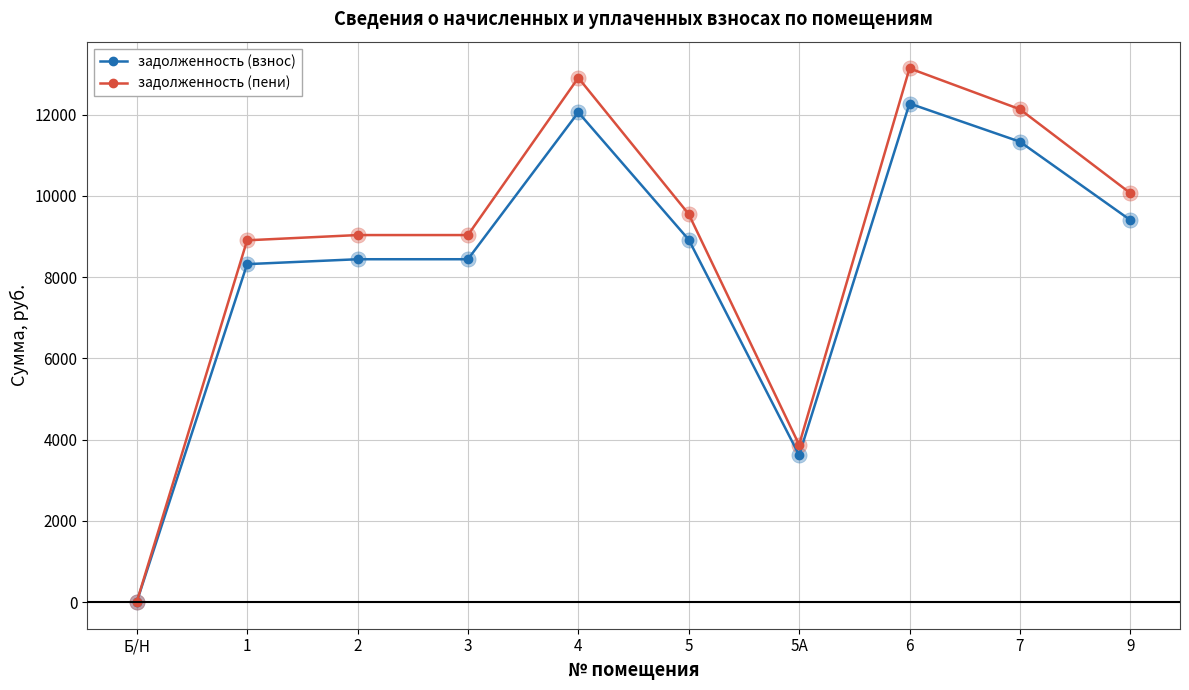

What is the difference between the highest and lowest values at 1?

586.9